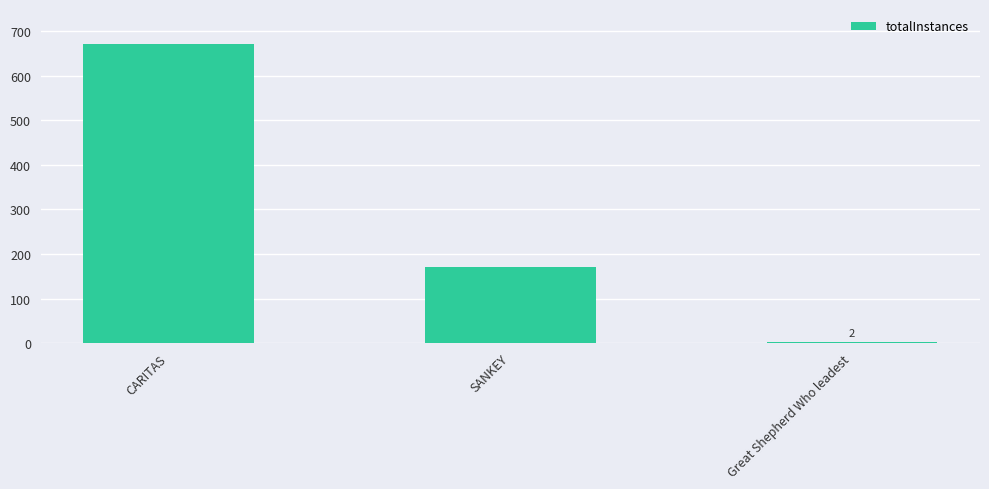

Are the bars horizontal?

No